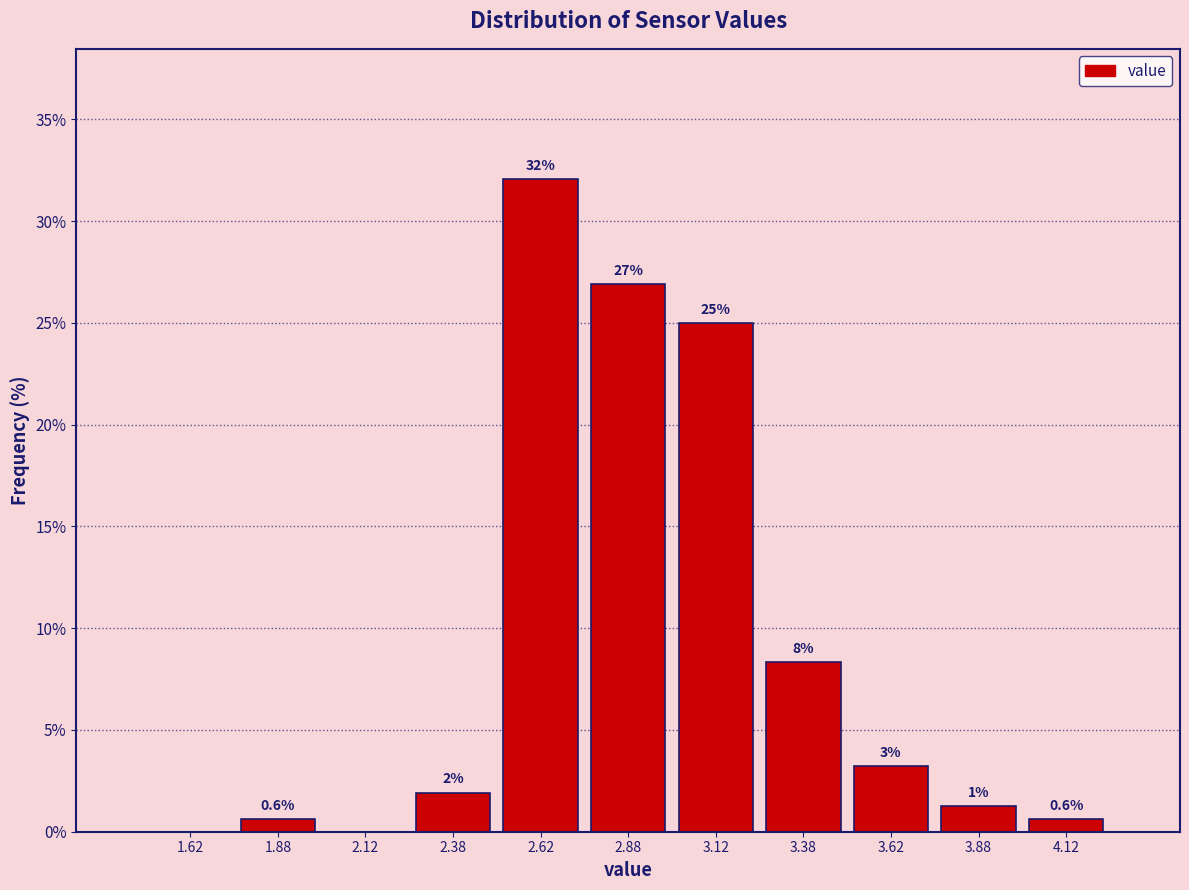

Which range on the x-axis has the tallest bar?

2.50 to 2.75